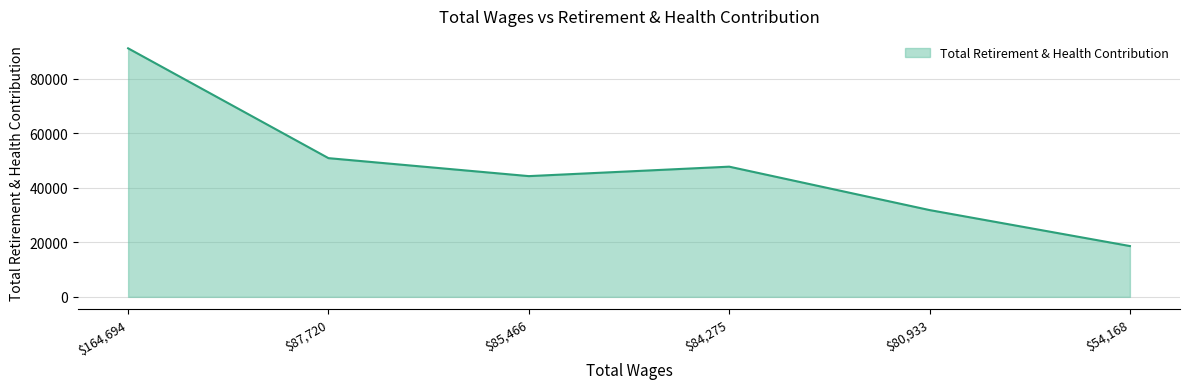

At which category does the chart reach its peak across all series?

$164,694